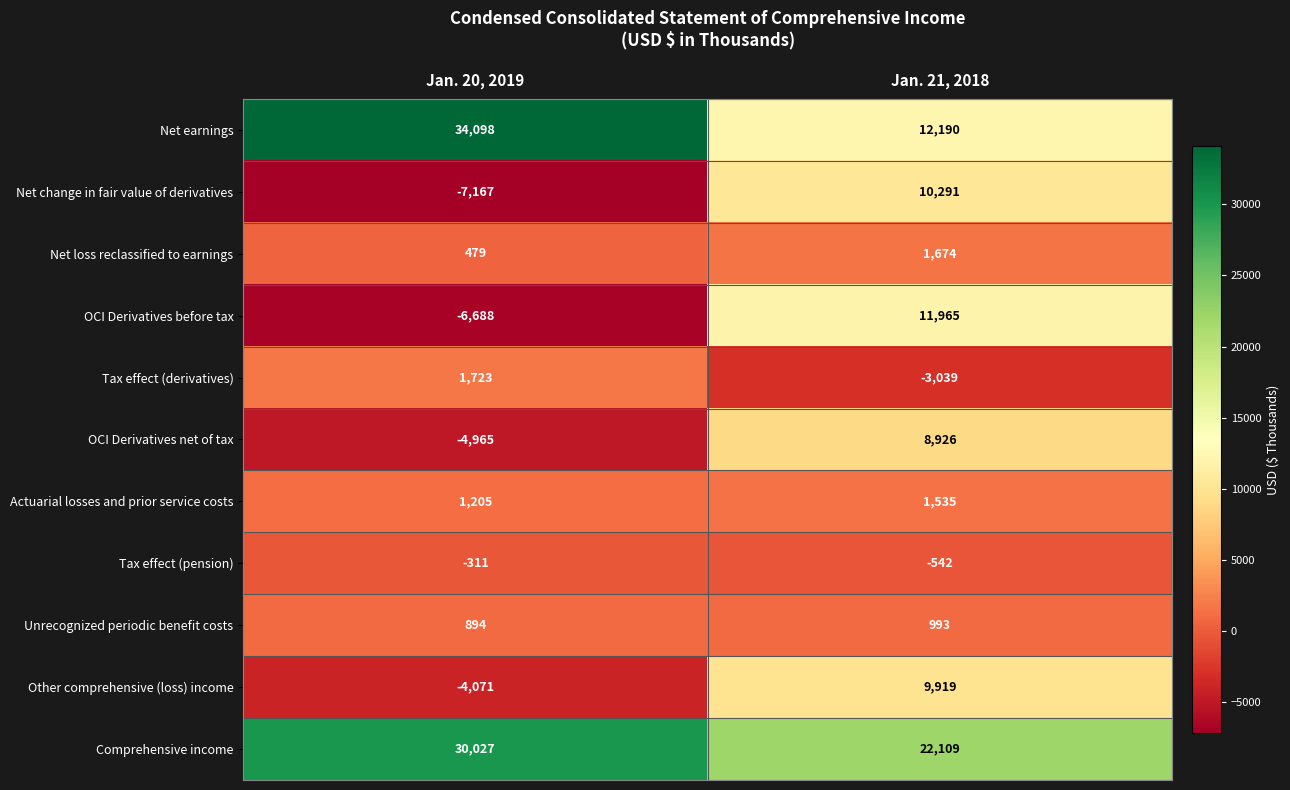

Which category has the highest value across all series?

Jan. 20, 2019